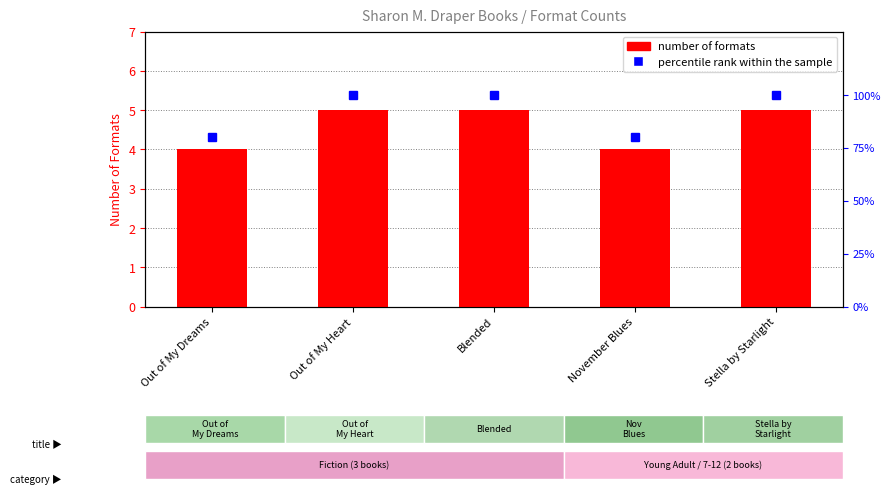

Which label corresponds to the largest value in the chart?

Out of My Heart